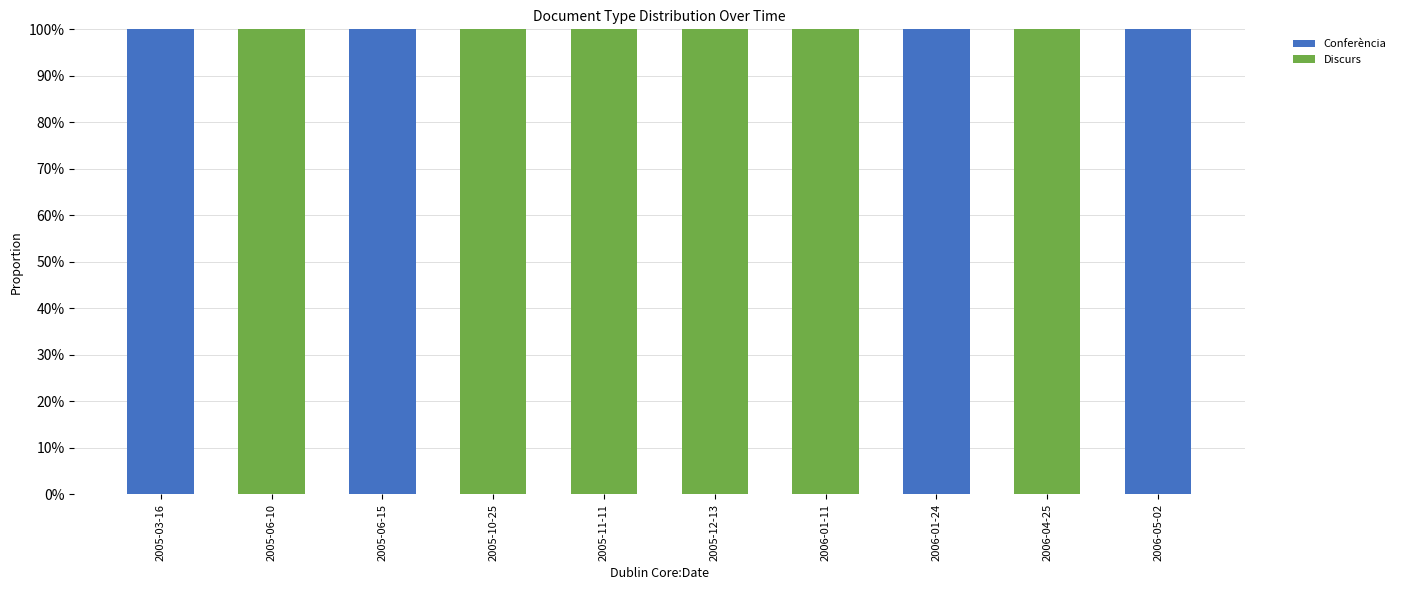

Are the bars grouped side by side (vs. stacked)?

No